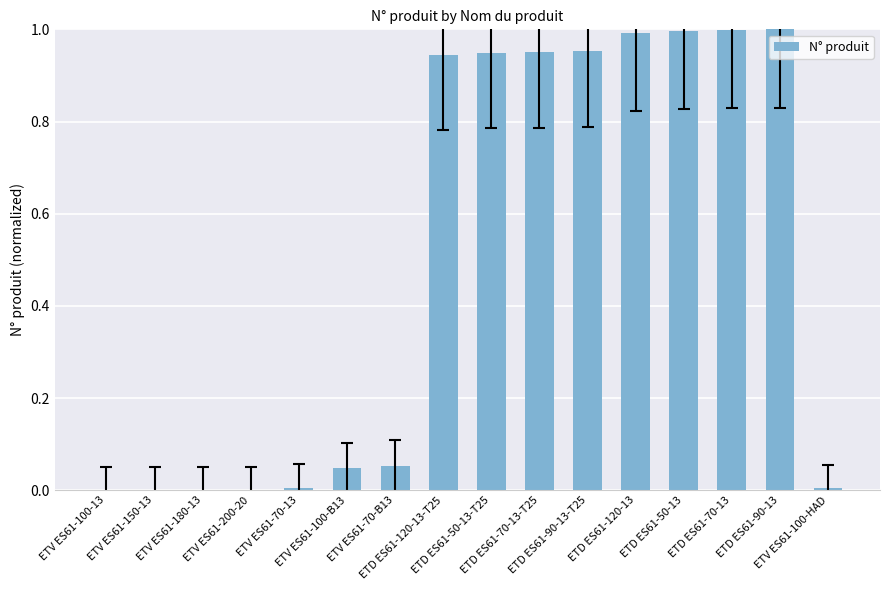

What is the sum of all values?

7.9